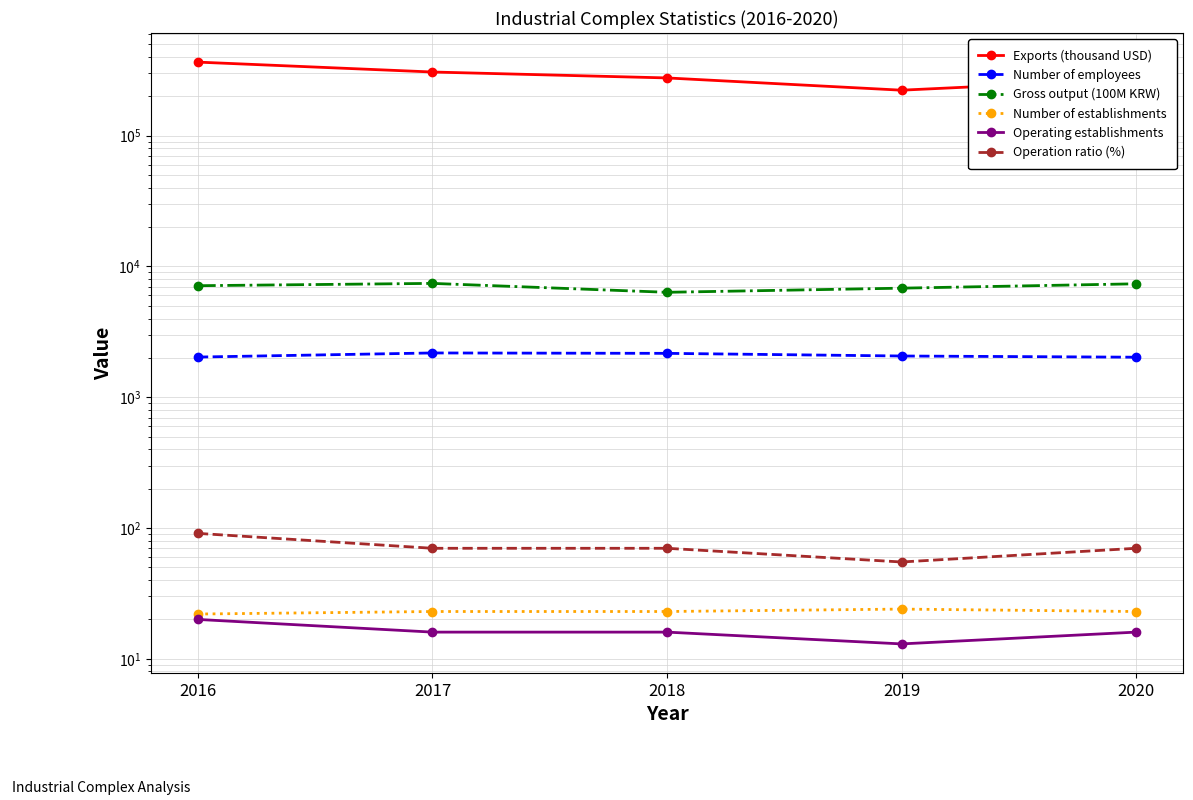

Read the Gross output (100M KRW) value at 2017, to the nearest 50.

7400